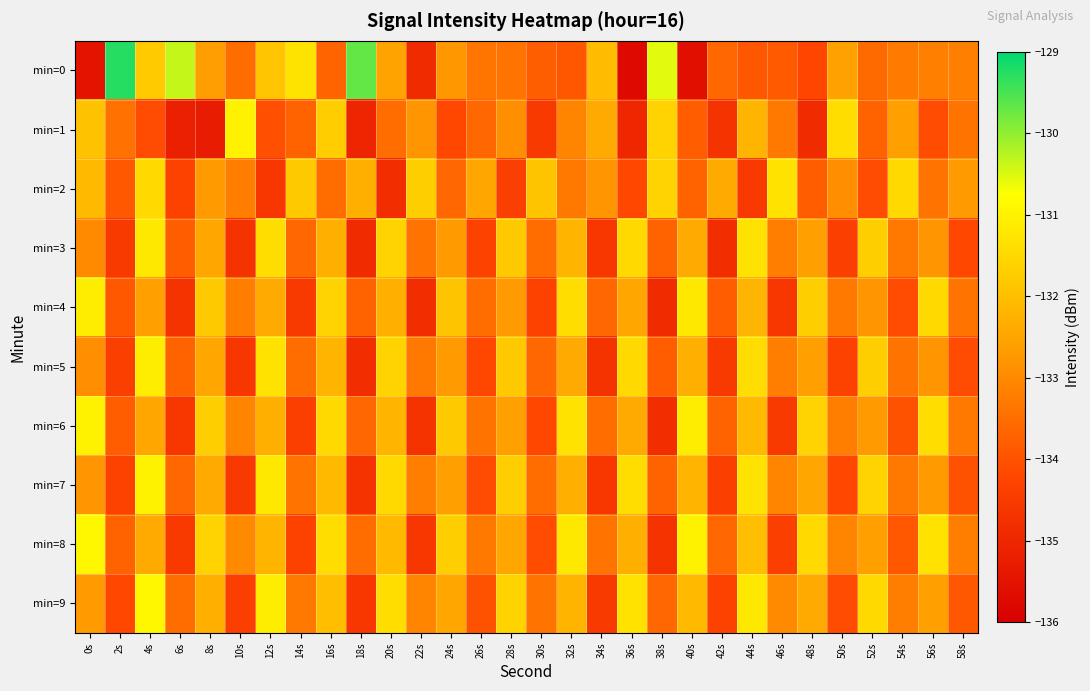

Rank the series at 30s from highest to lowest value.

min=2, min=9, min=3, min=7, min=5, min=0, min=8, min=6, min=4, min=1